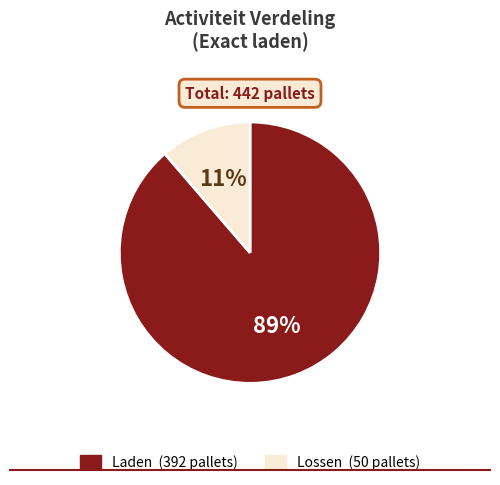

Rank the categories by value from lowest to highest.

Lossen, Laden